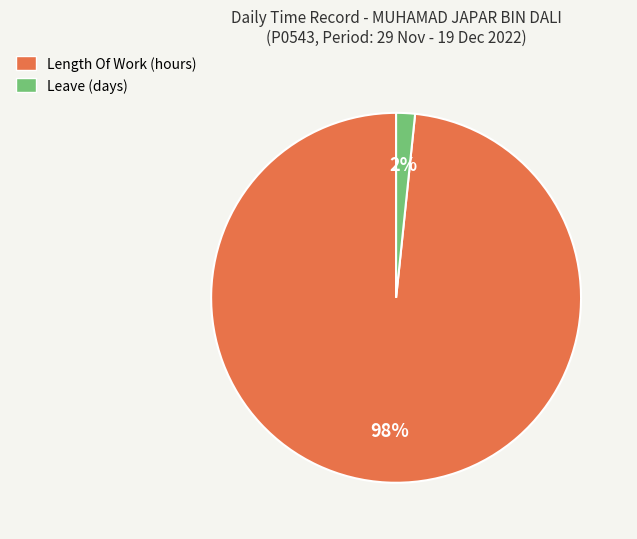

Is there any slice that represents more than half of the pie?

Yes